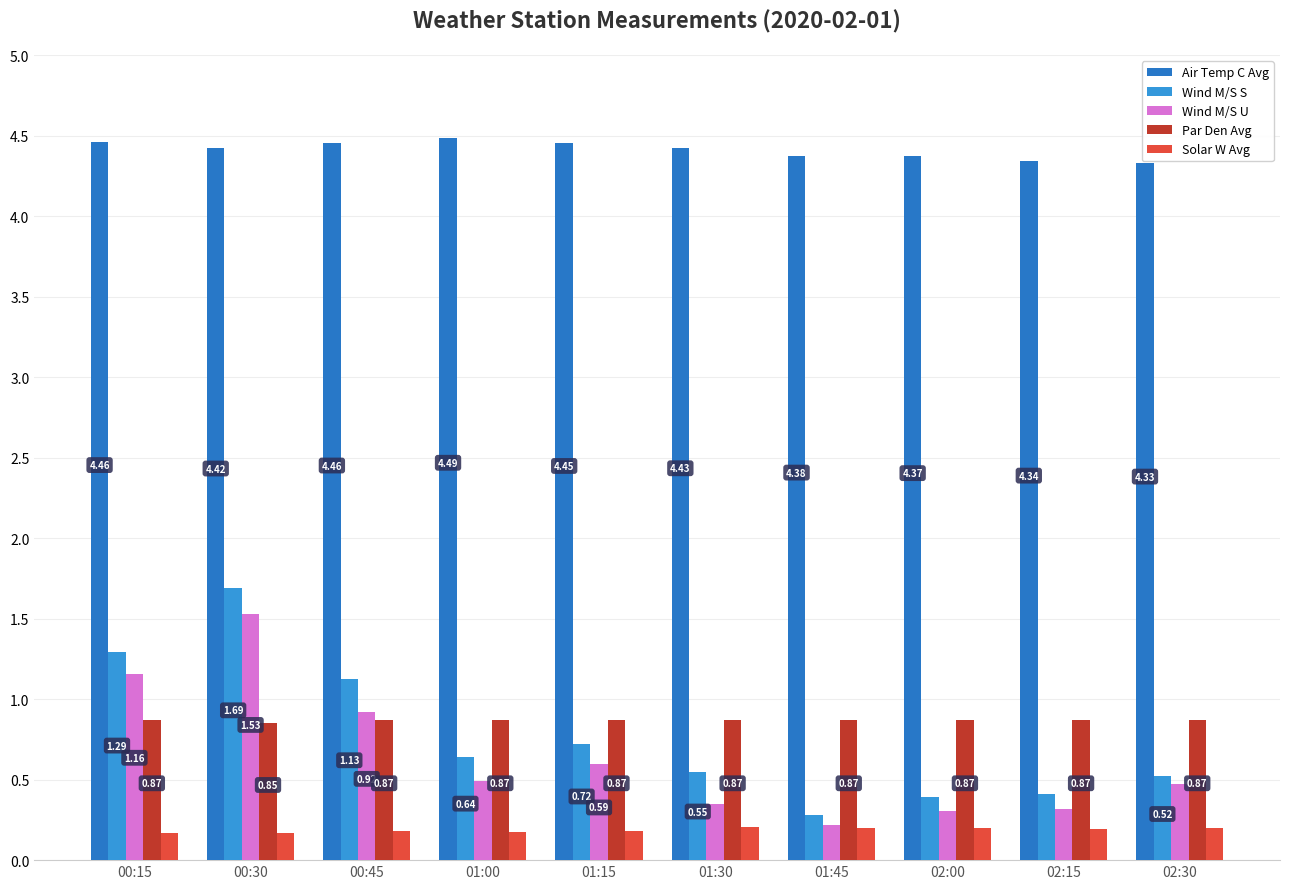

At 01:15, list the series in order from smallest to largest.

Solar W Avg, Wind M/S U, Wind M/S S, Par Den Avg, Air Temp C Avg